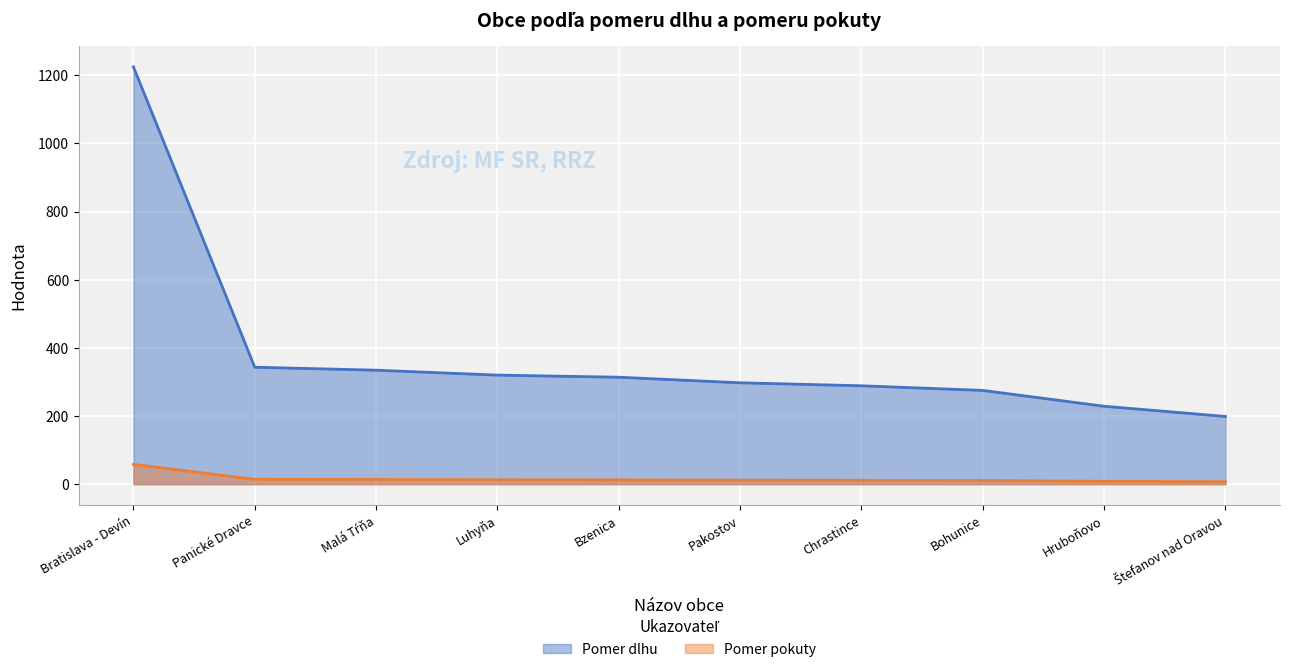

What is the label of the 3rd point from the left?

Malá Tŕňa